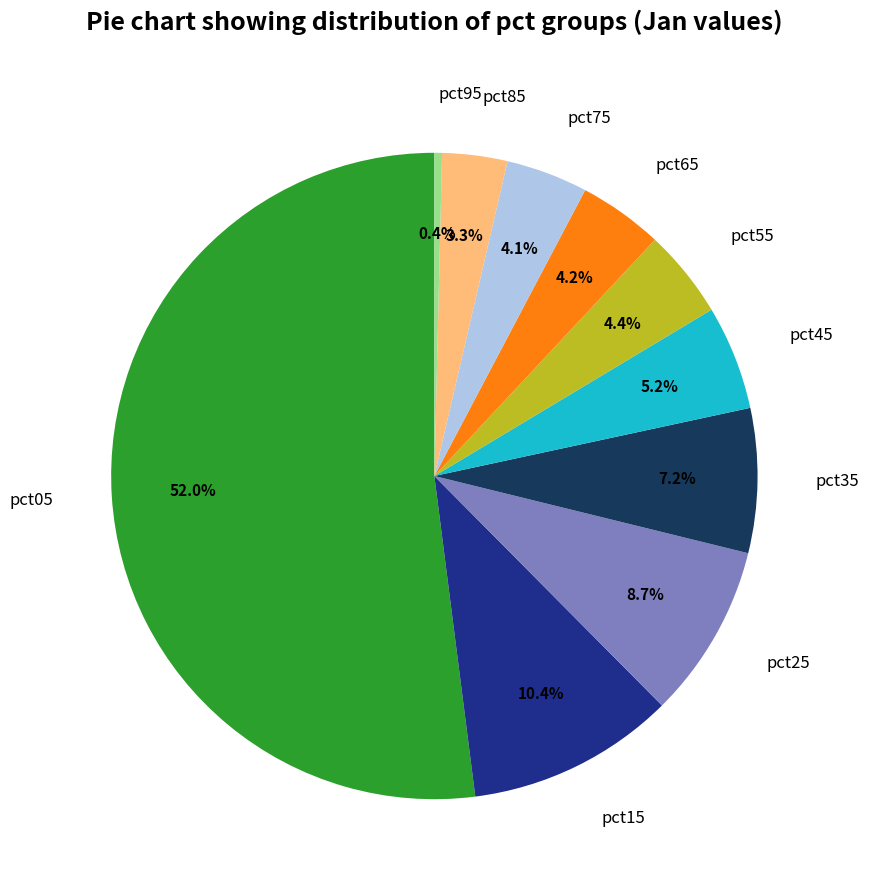

To the nearest percent, what is the difference between the largest and smallest slice percentages?

52%